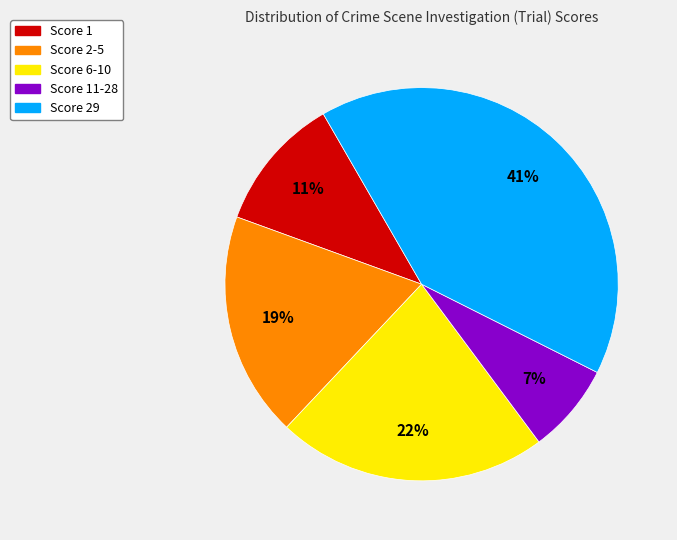

Is there any slice that represents more than half of the pie?

No